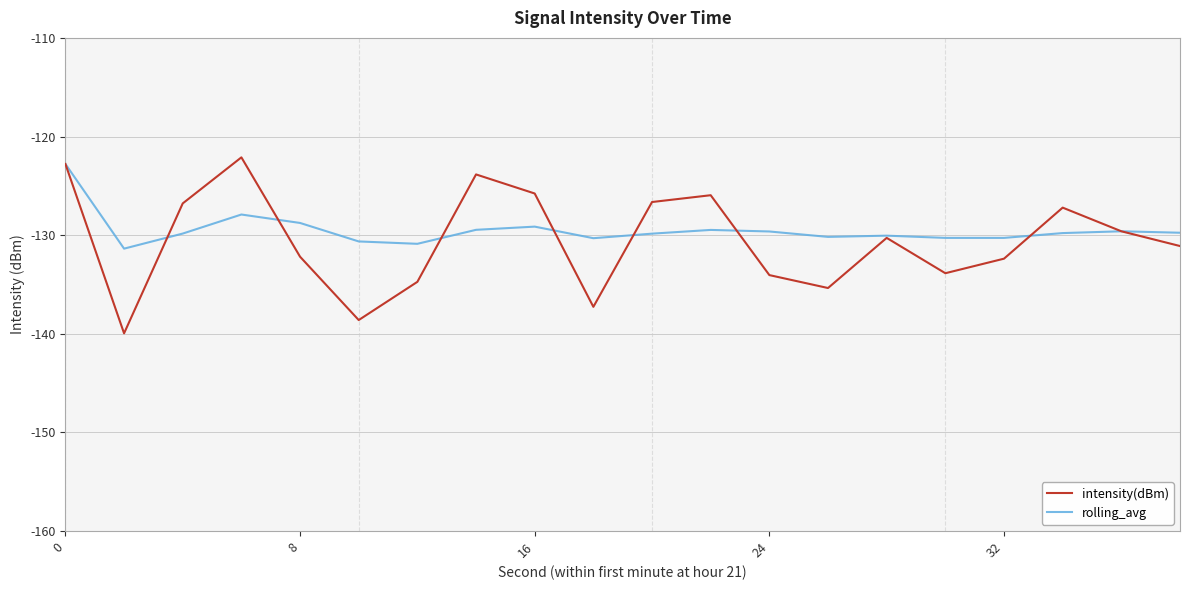

What is the greatest value displayed?

-122.1